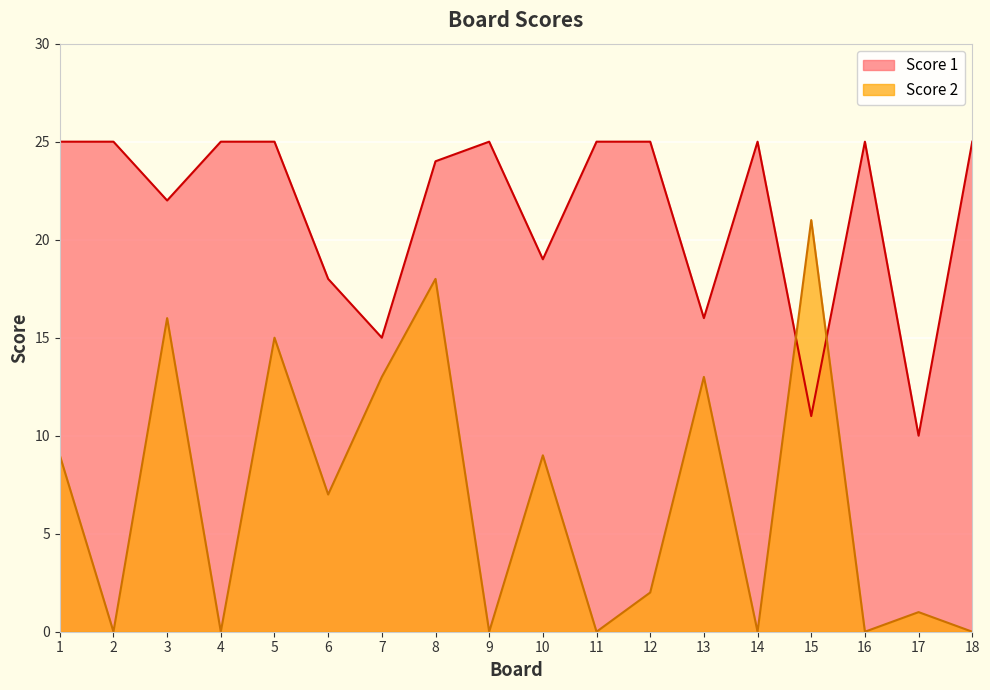

Which series ends up on top after the final intersection of Score 1 and Score 2?

Score 1